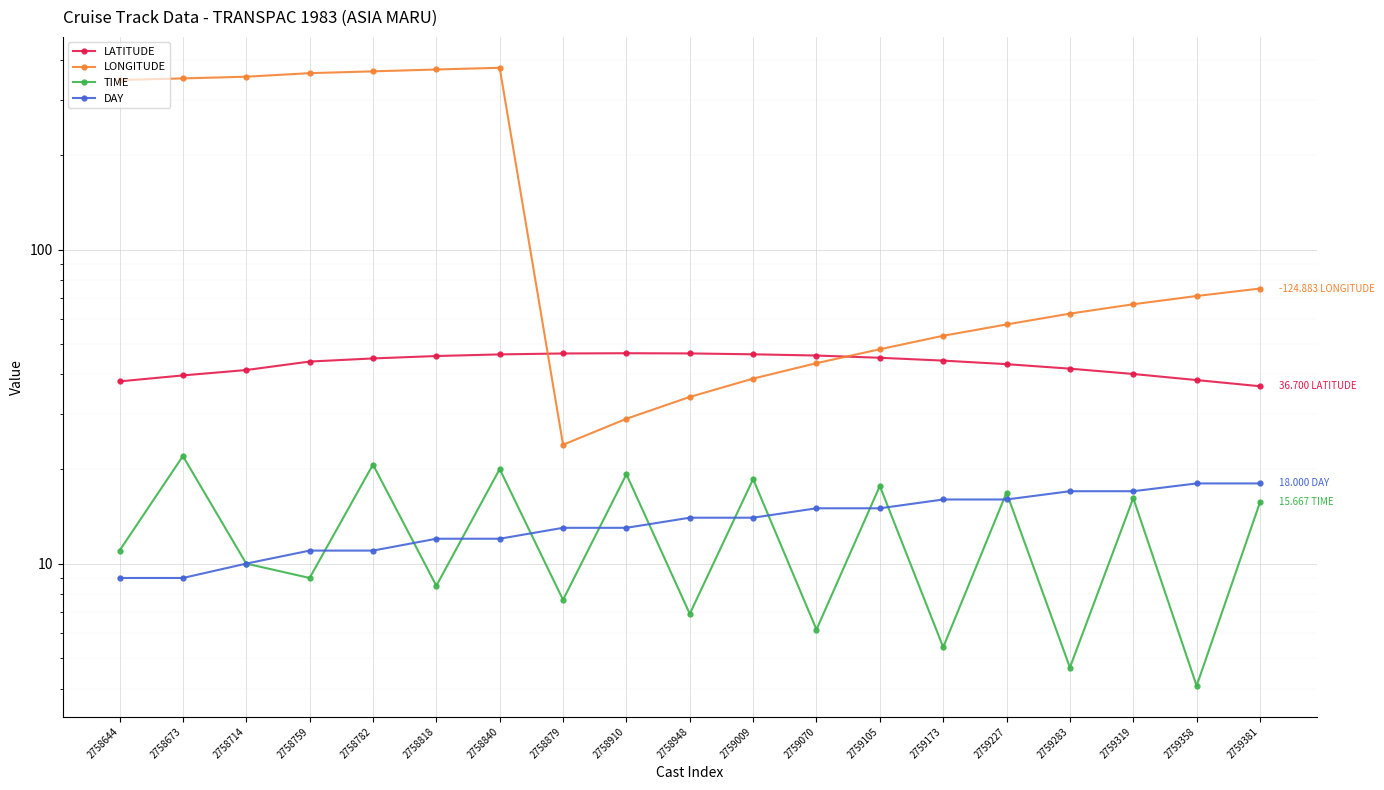

Between 2758782 and 2759070, which series saw the biggest shift?

LONGITUDE